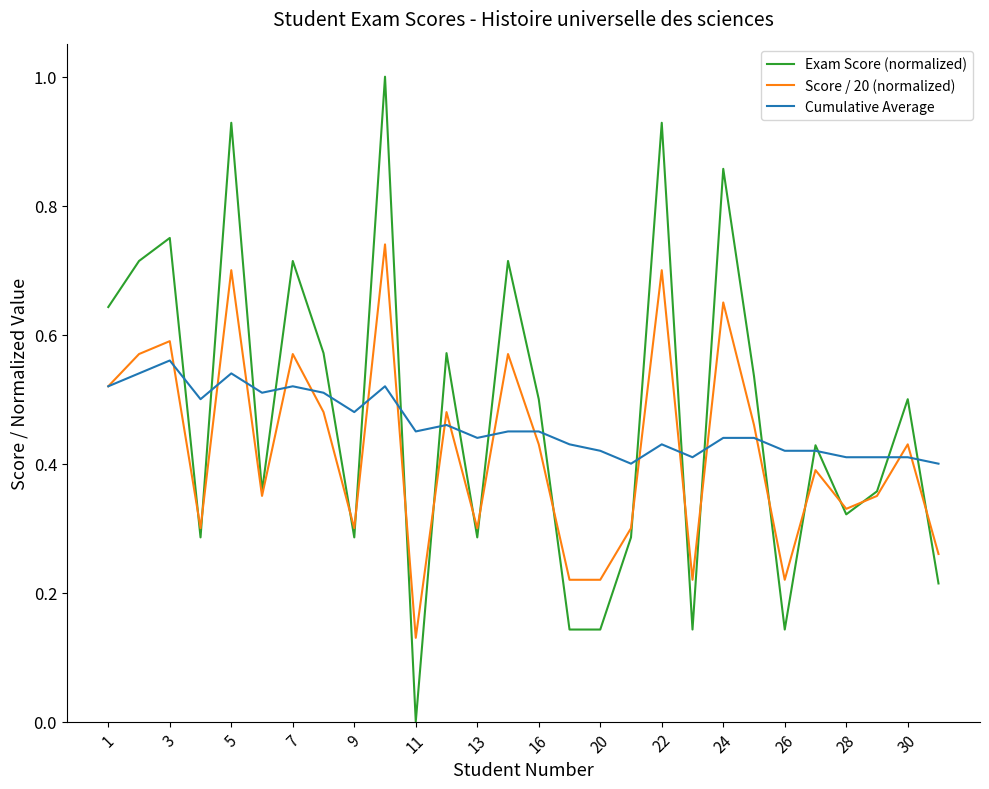

Which series has the widest spread of values?

Exam Score (normalized)